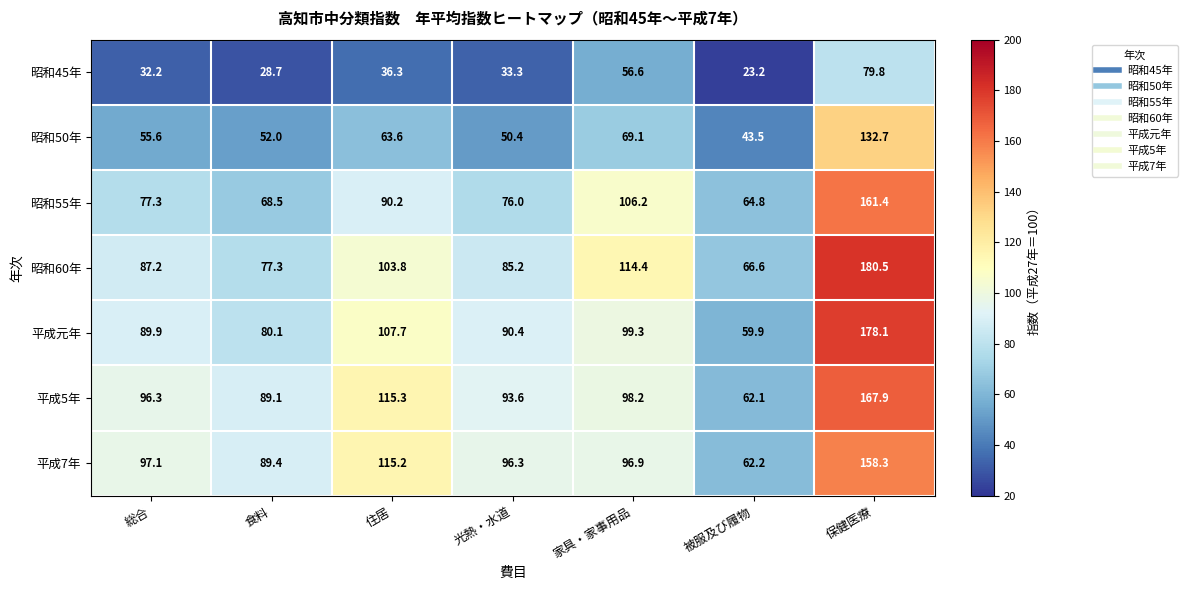

List the labels in order of 平成元年 value, largest first.

保健医療, 住居, 家具・家事用品, 光熱・水道, 総合, 食料, 被服及び履物